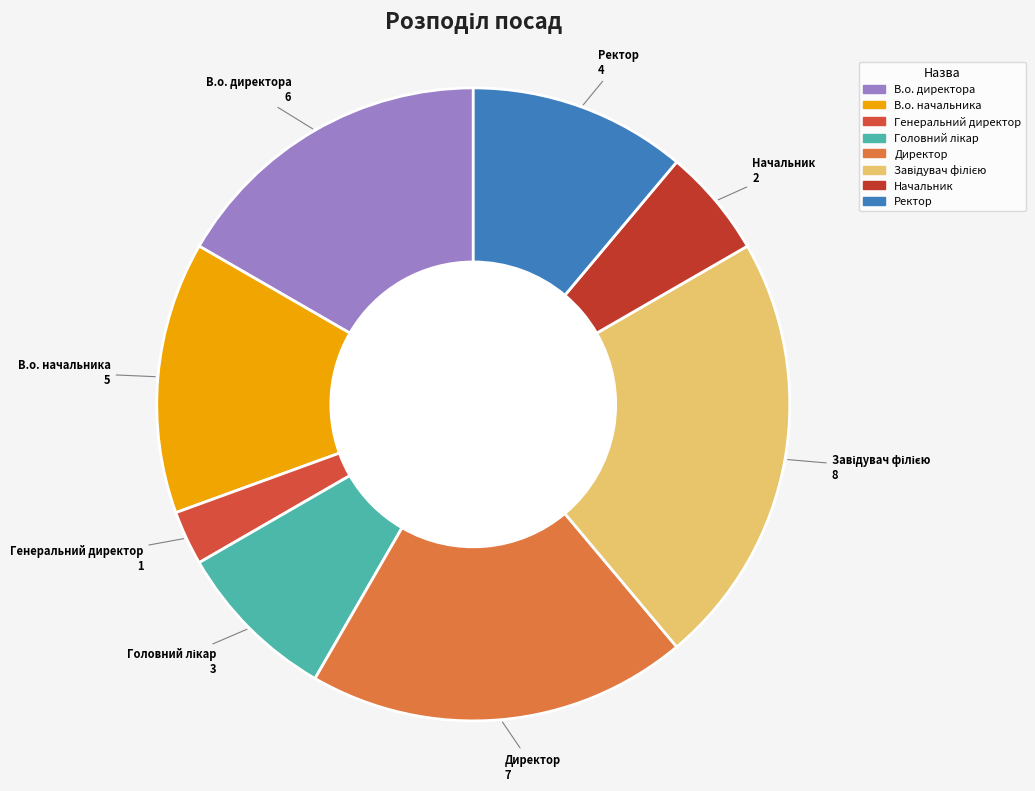

Is the sum of В.о. директора and Ректор greater than half?

No